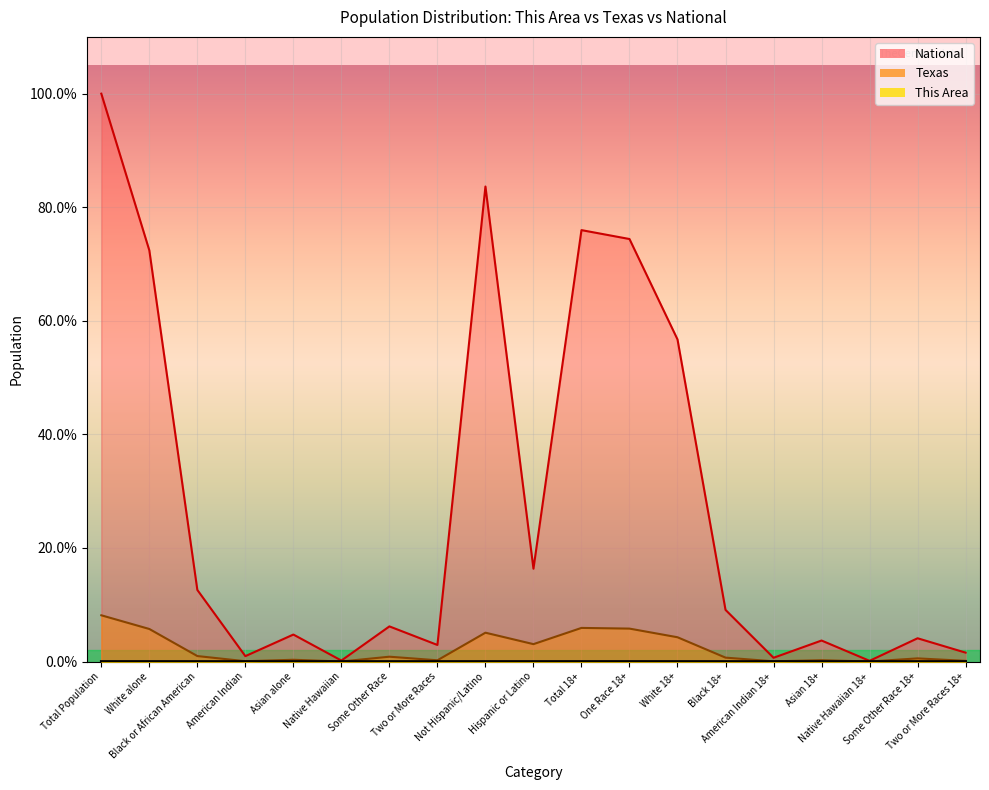

True or false: National has a value of 4.1 at Black or African American.

False